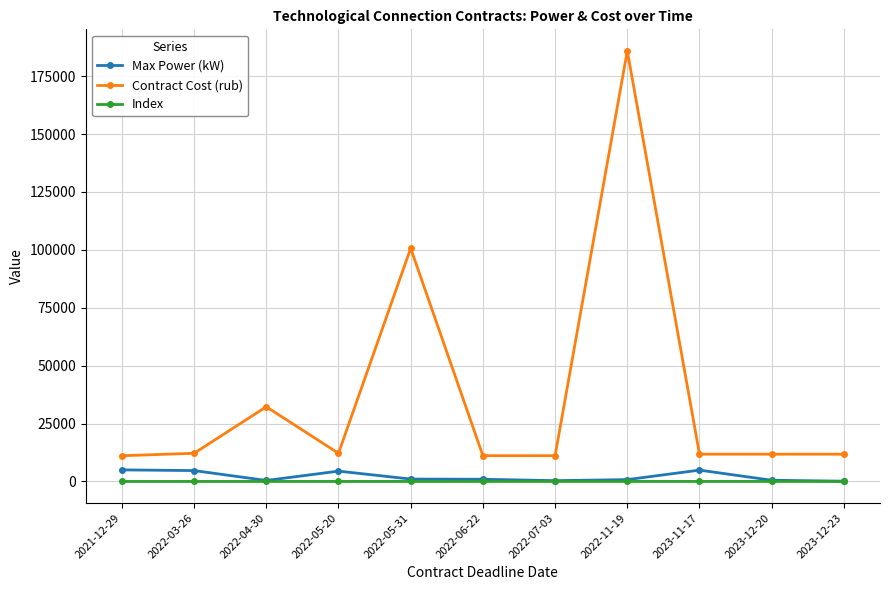

What position from the left is 2022-04-30?

3